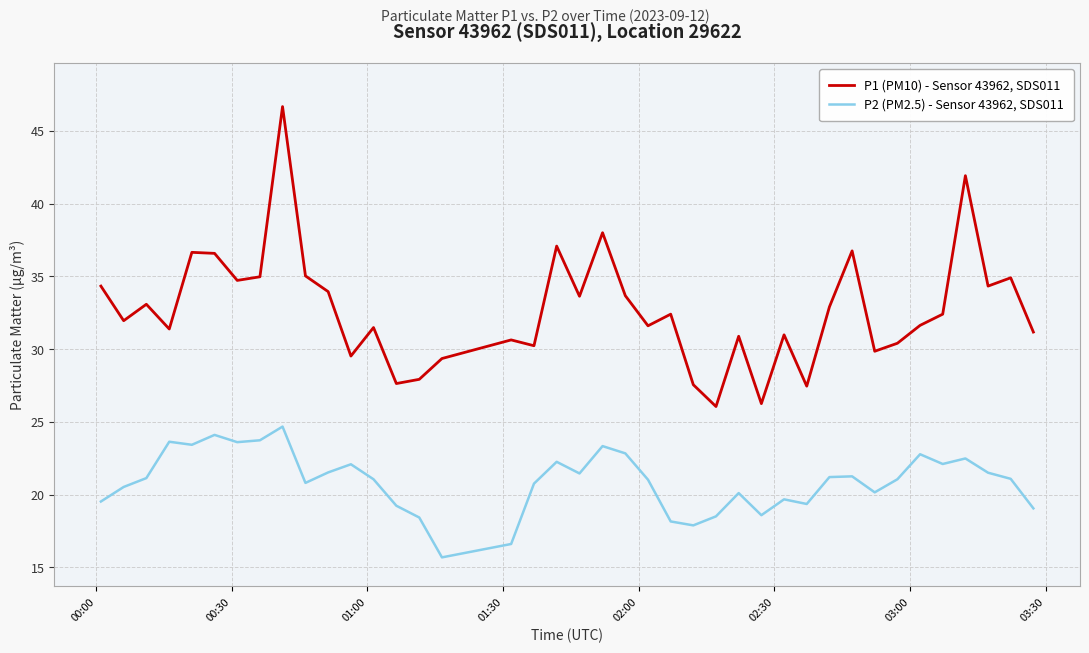

Which series has the widest spread of values?

P1 (PM10) - Sensor 43962, SDS011